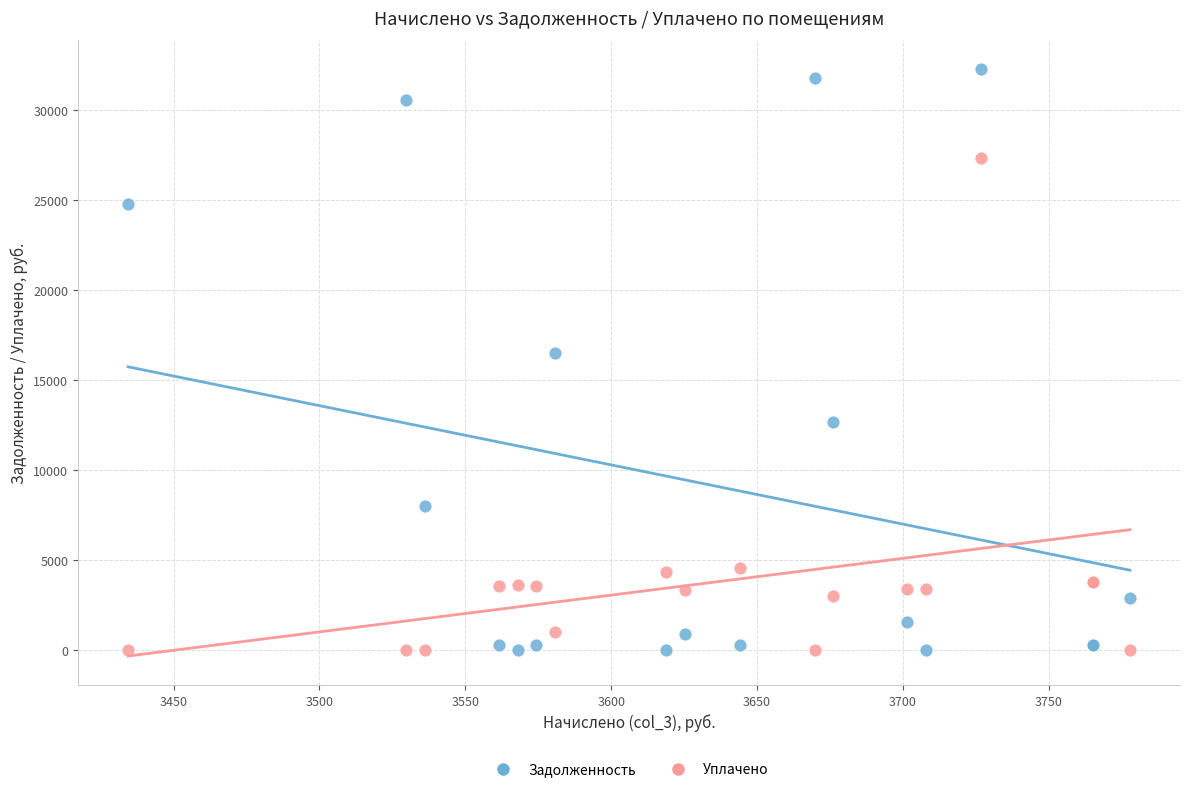

In the Уплачено series, what Y value is closest to 13665?

4554.7